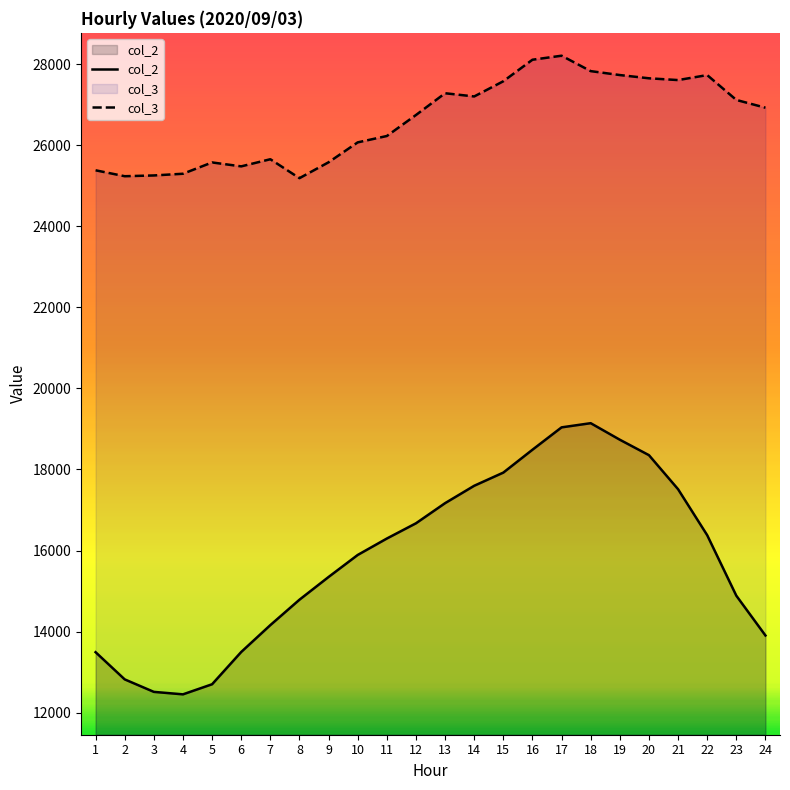

What is the lowest value of the col_3 series?

25187